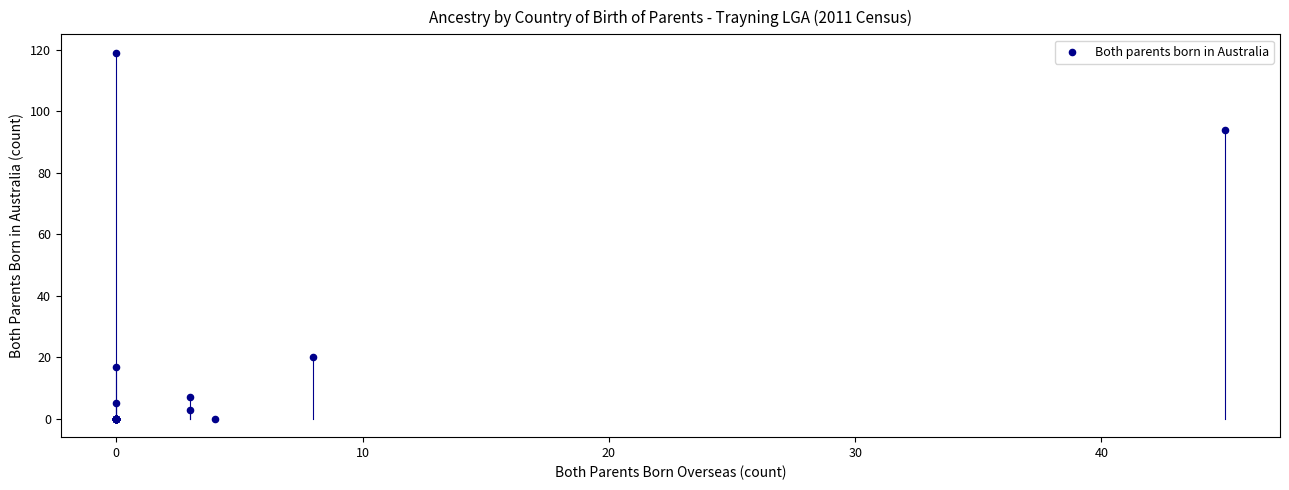

What Y value in the scatter plot is closest to 59?

94